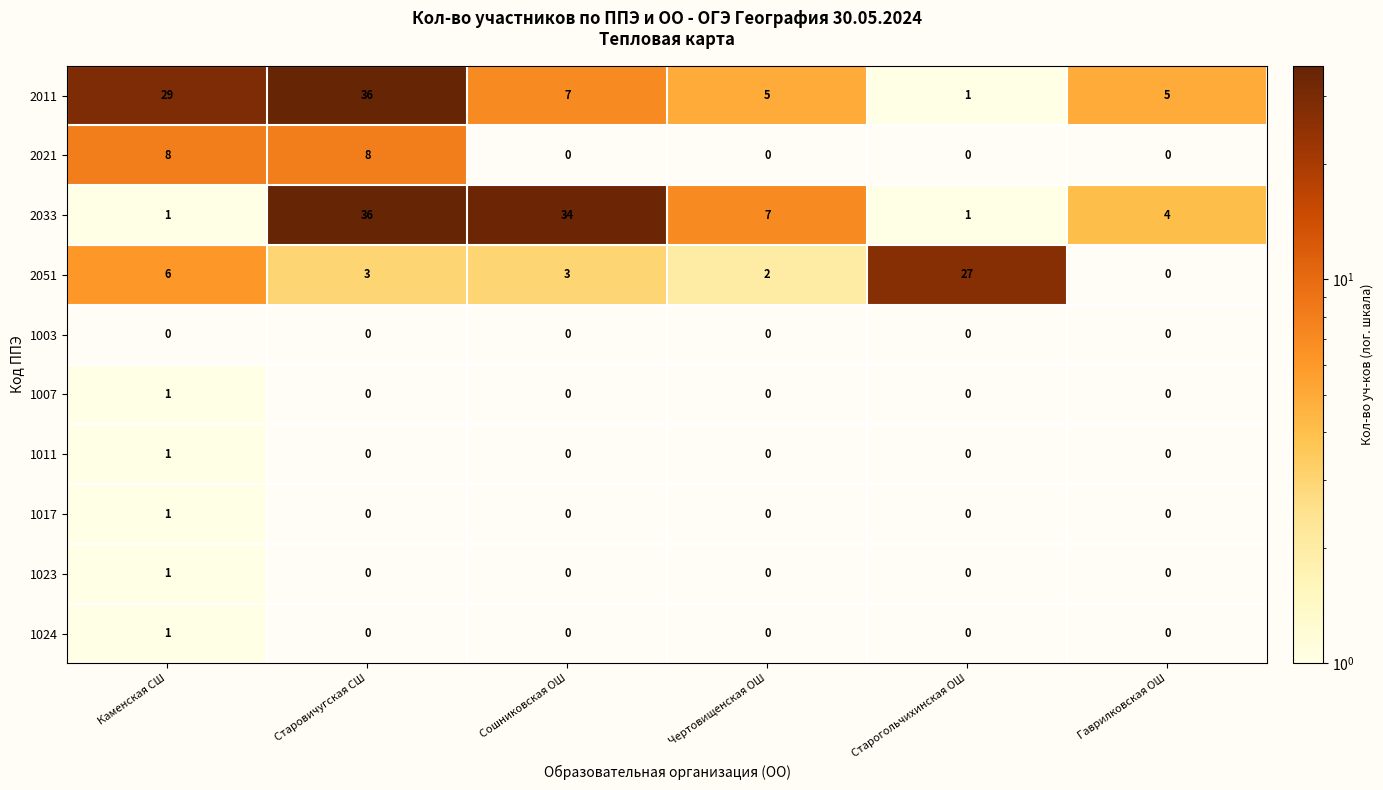

What is the sum of all 2033 values?

83